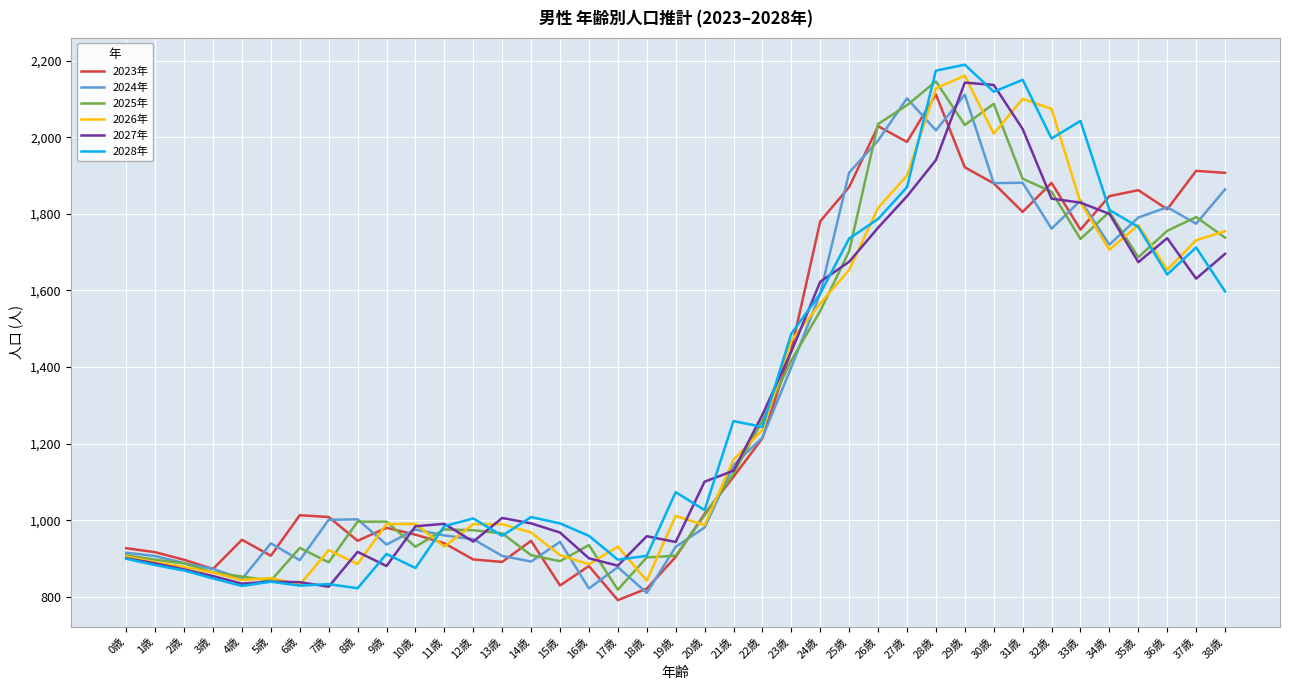

Is it true that 2027年 equals 2452.0 at 33歳?

False